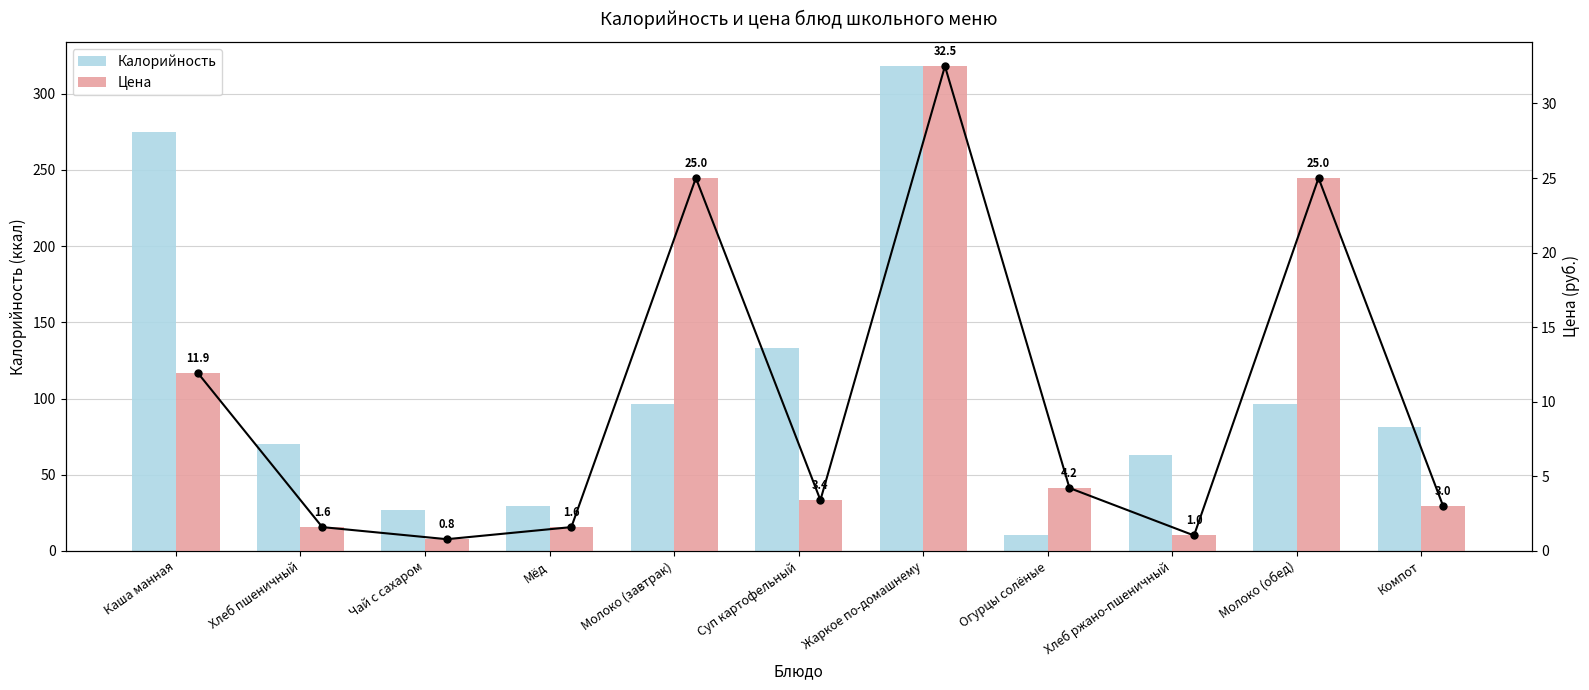

What is the total value across all series at Компот?

84.0